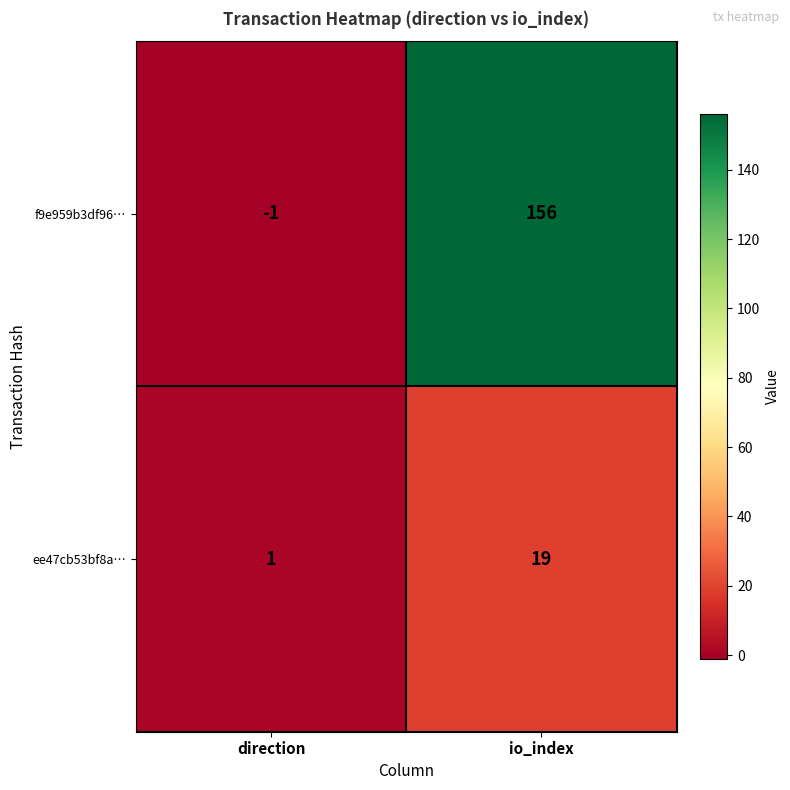

At which label is ee47cb53bf8a… closest to 10?

direction